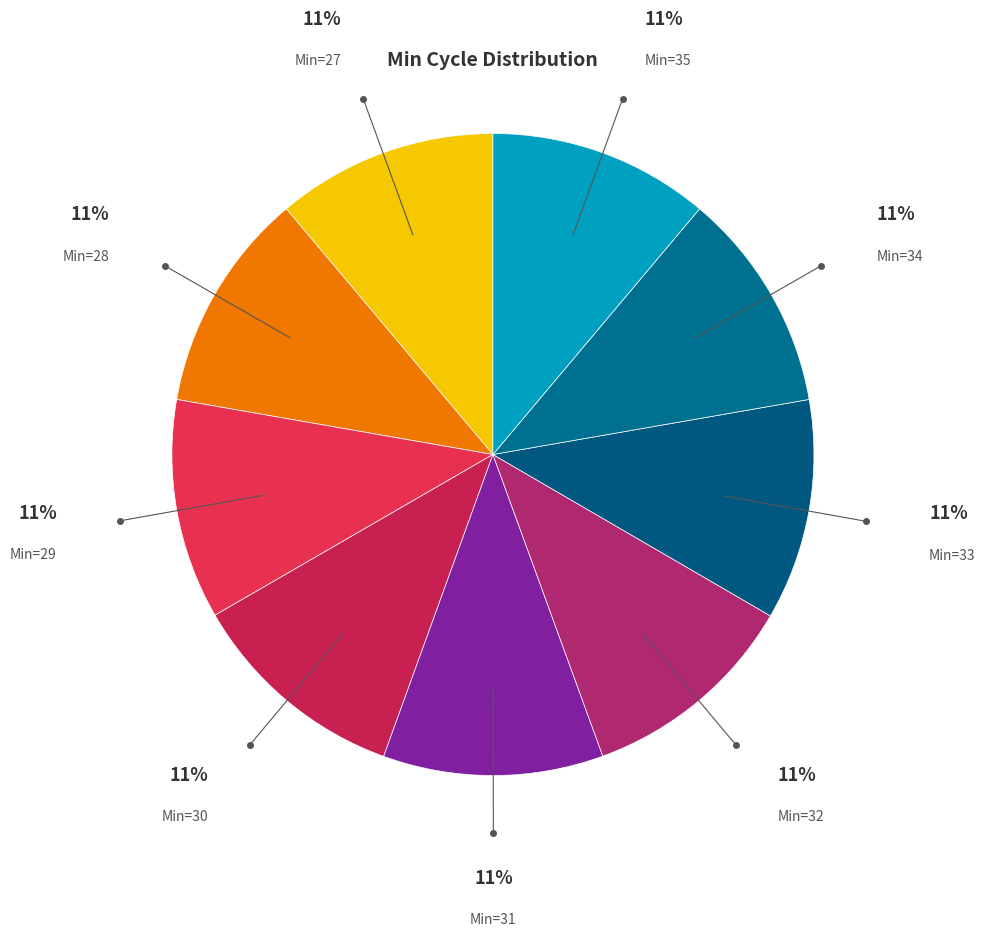

How many segments does this pie chart have?

9